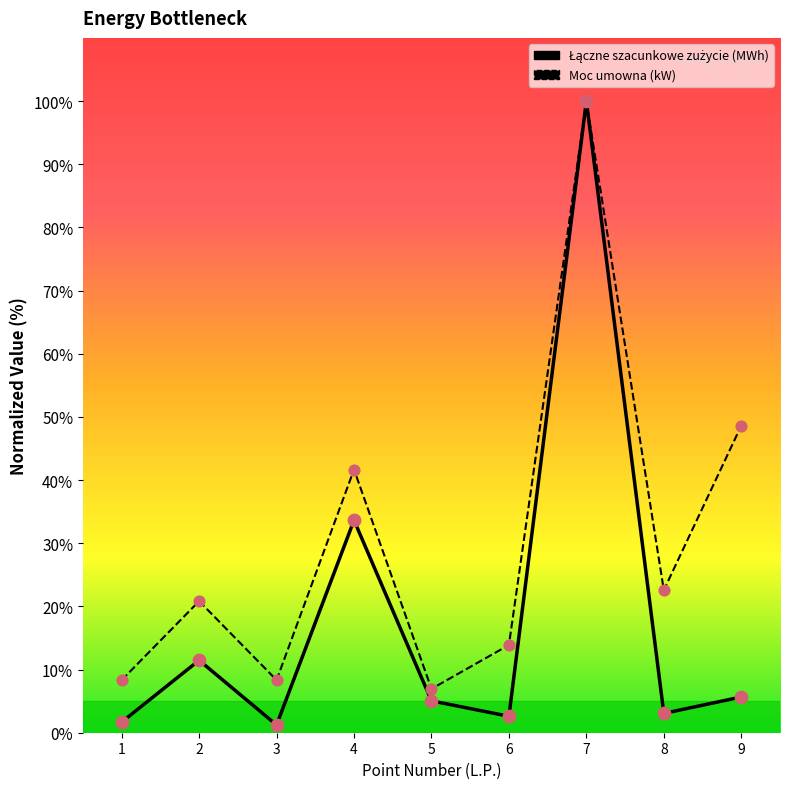

Which series has the largest total across all categories?

Moc umowna (kW)